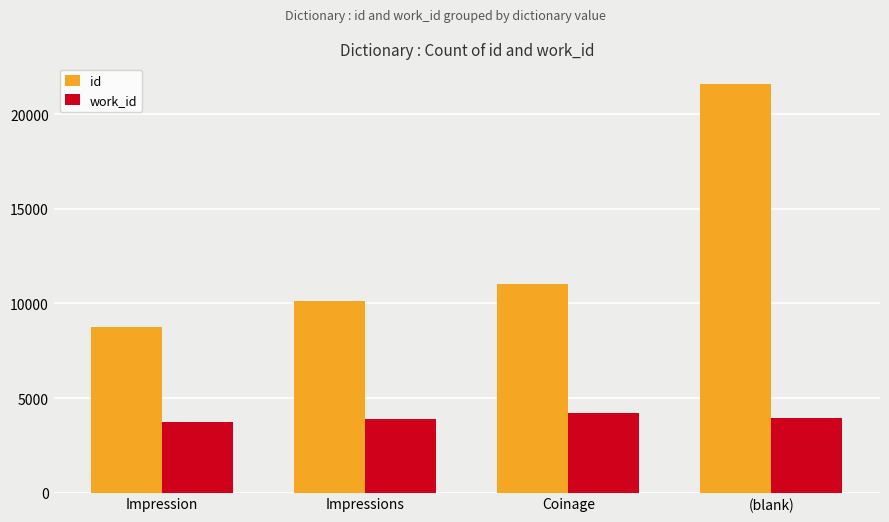

Which series has the largest total across all categories?

id